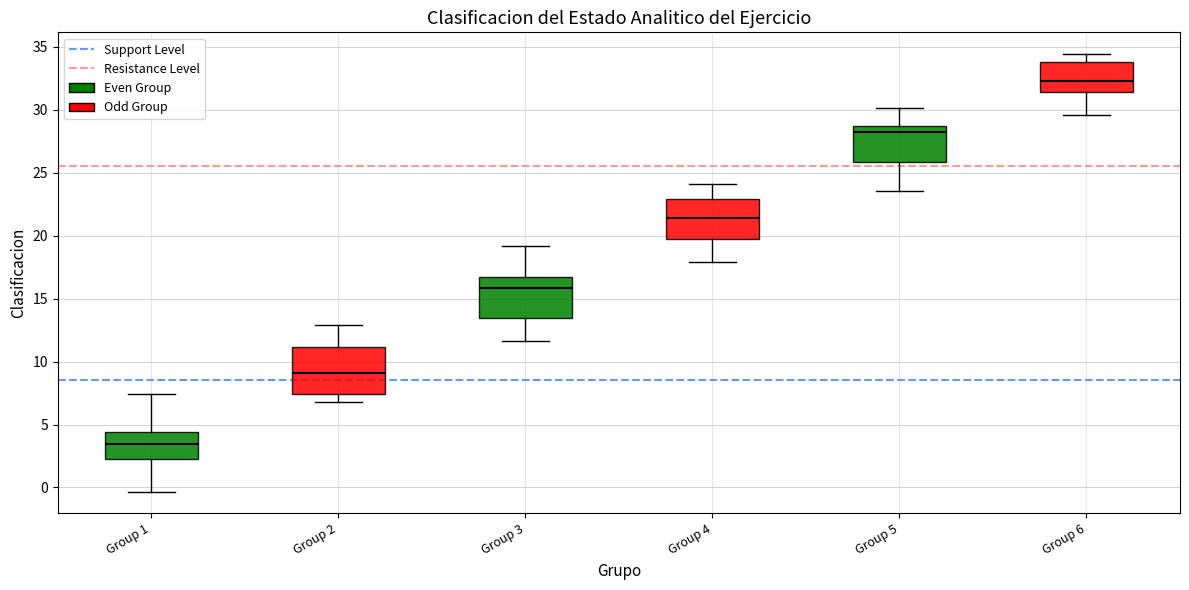

Reading left to right, read every box against the y-axis: the position of its median line, the range the box covers, and the ends of its whiskers. The values are not printed on the chart, so give them approximately, as read against the axis.

Group 1: median 3.5, box 2.5 to 4.5, whiskers -0.5 to 7.5
Group 2: median 9.0, box 7.5 to 11.0, whiskers 7.0 to 13.0
Group 3: median 16.0, box 13.5 to 16.5, whiskers 11.5 to 19.0
Group 4: median 21.5, box 19.5 to 23.0, whiskers 18.0 to 24.0
Group 5: median 28.0, box 26.0 to 28.5, whiskers 23.5 to 30.0
Group 6: median 32.5, box 31.5 to 34.0, whiskers 29.5 to 34.5